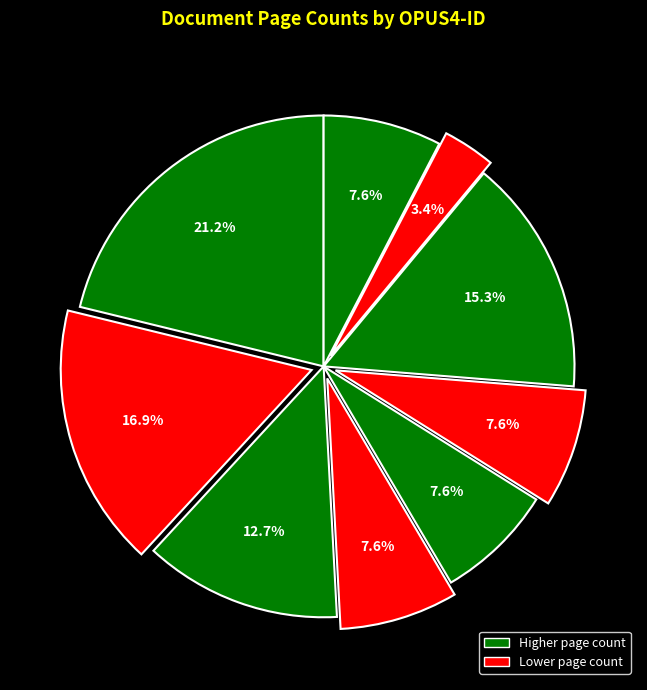

What is the smallest slice in the pie chart?

OPUS4-1122